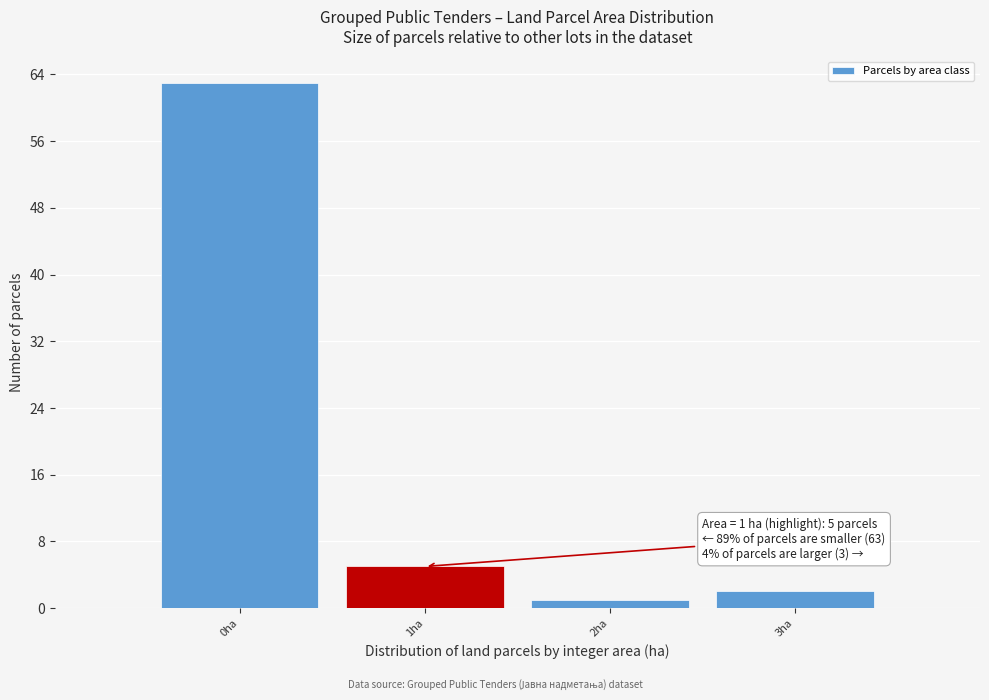

Over which range of the x-axis is the bar tallest?

-0.5 to 0.5